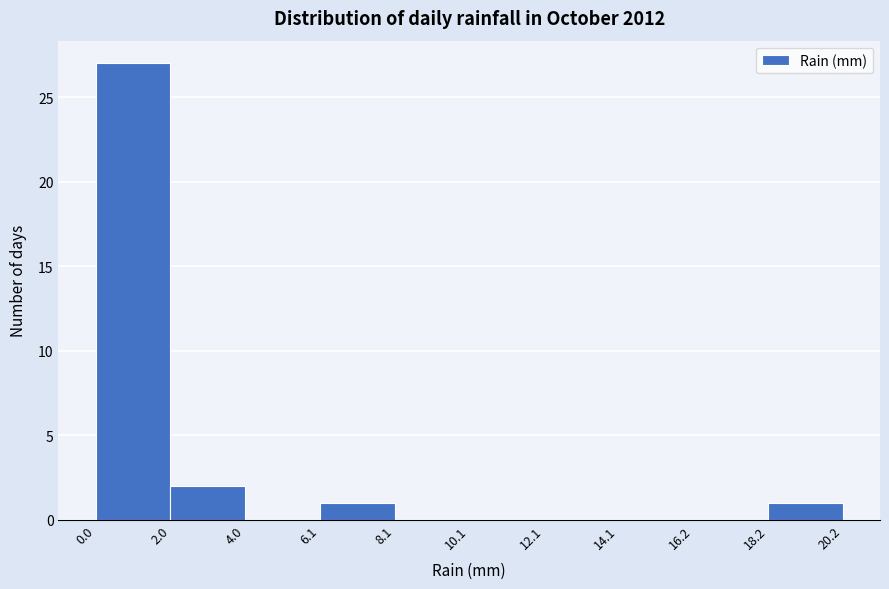

Which range on the x-axis has the tallest bar?

0.0 to 2.0